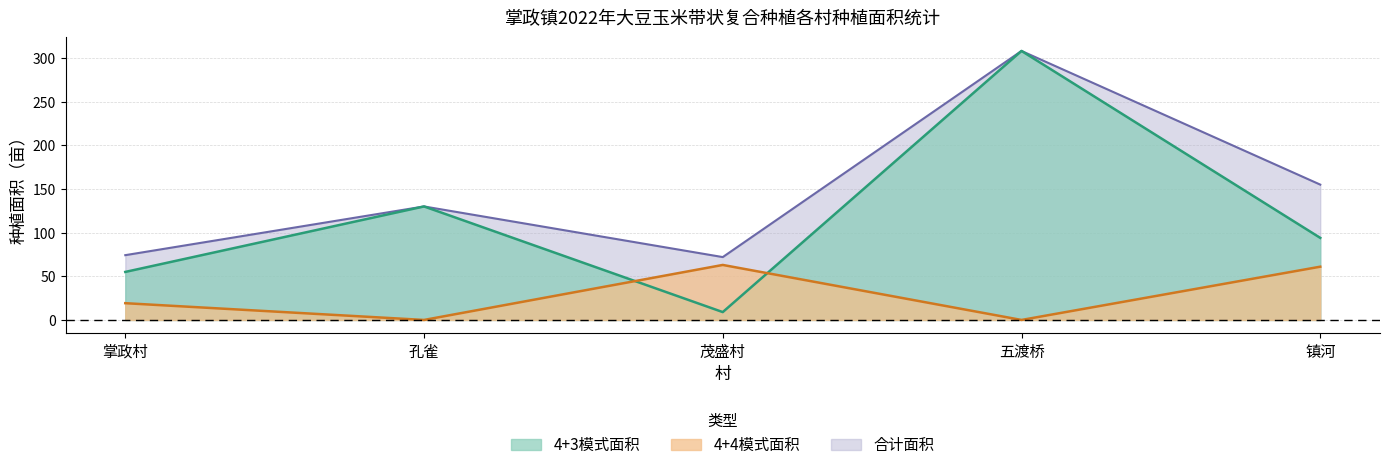

At which category does 4+4模式面积 reach its first local valley?

孔雀